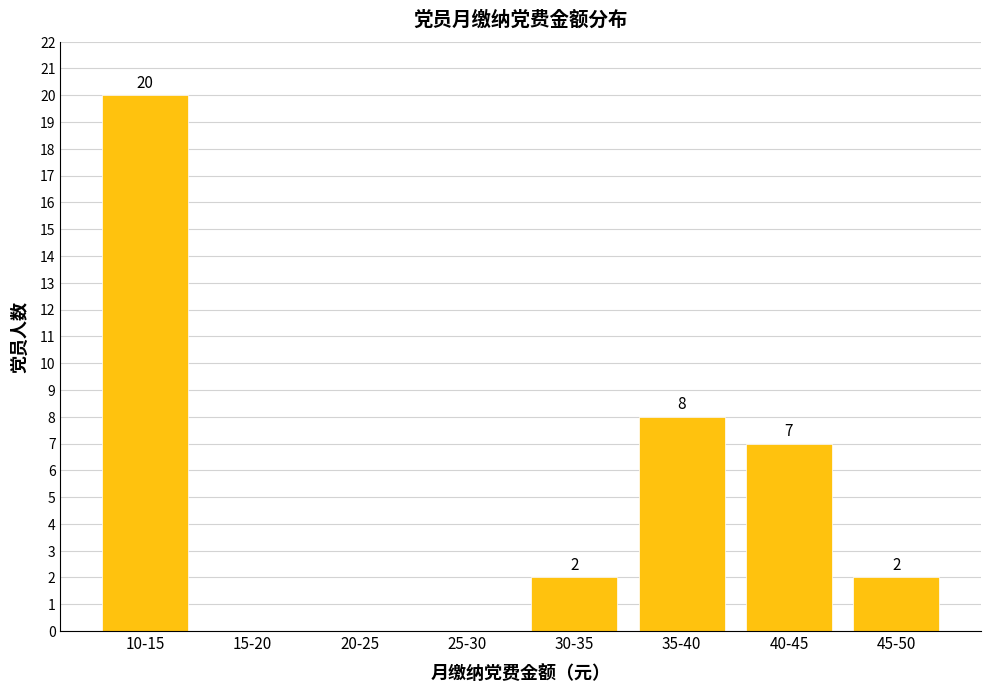

Reading left to right, list all the values displayed in this chart.

10-15=20	15-20=0	20-25=0	25-30=0	30-35=2	35-40=8	40-45=7	45-50=2